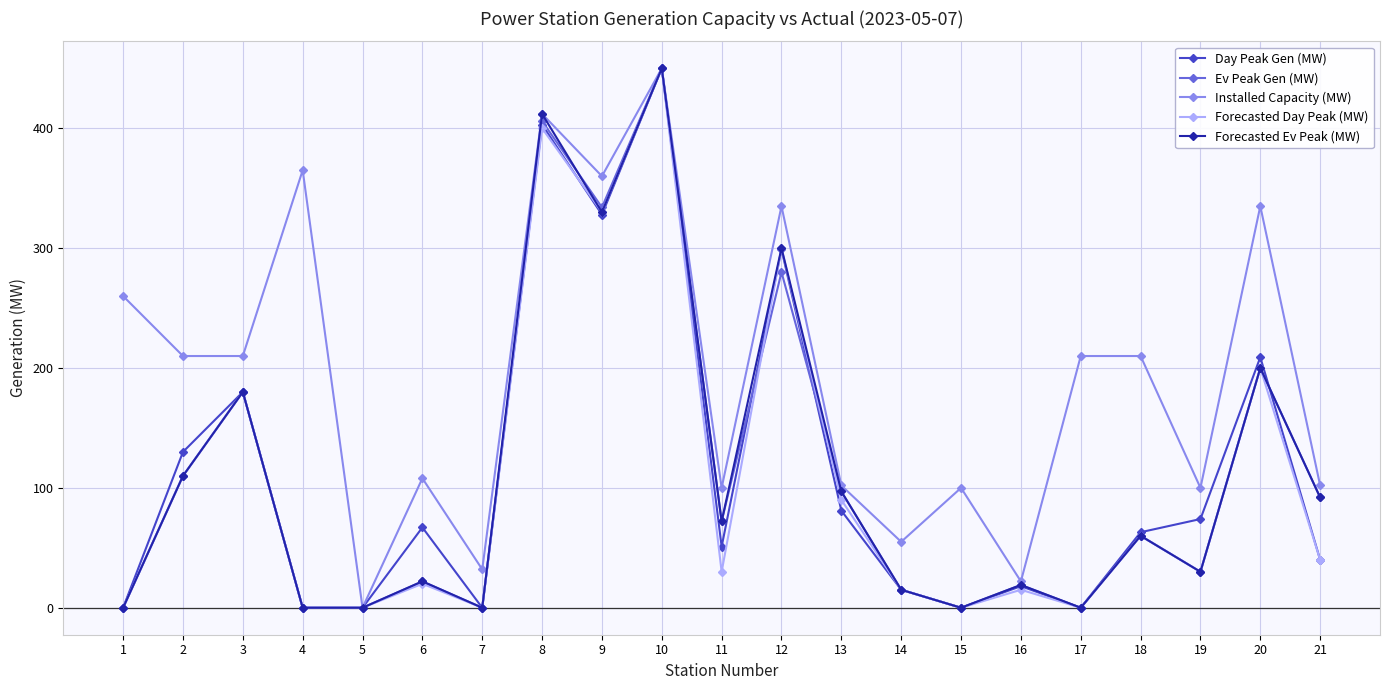

Which series has the largest total across all categories?

Installed Capacity (MW)